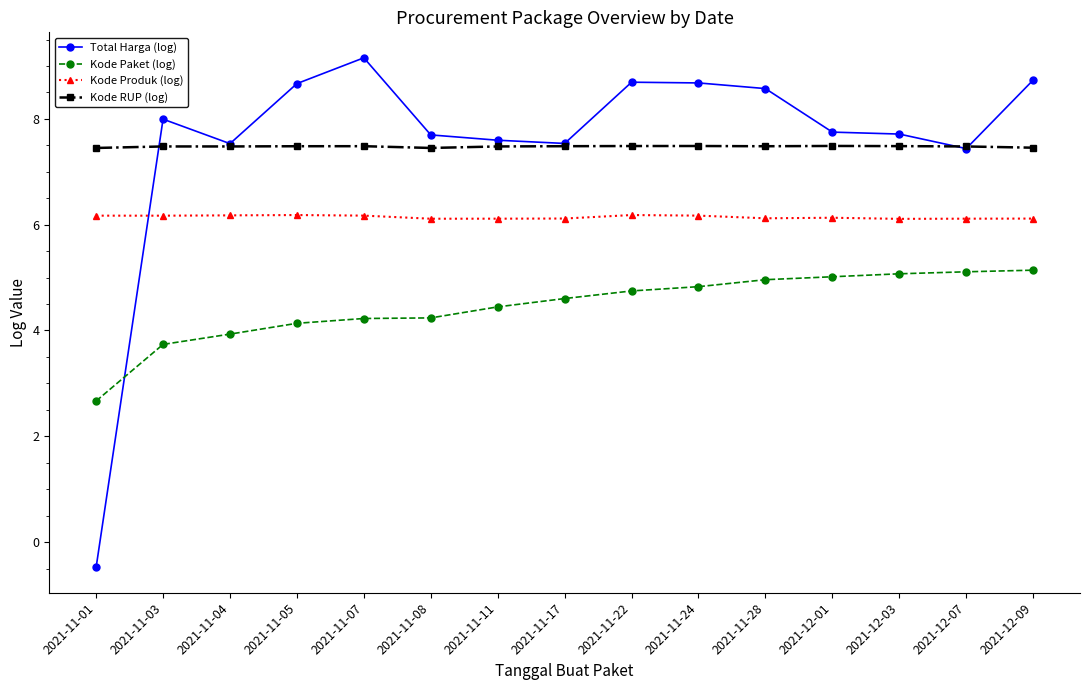

At how many categories does at least one series exceed 1?

15